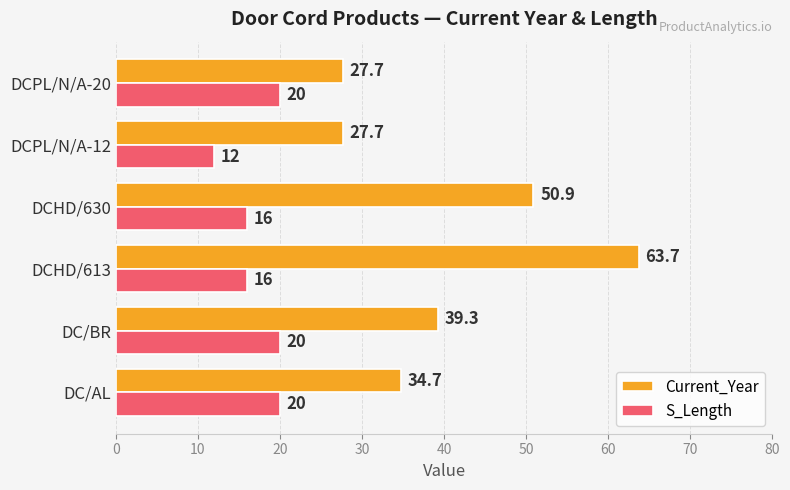

What is the difference between the maximum and second lowest values in the Current_Year series?

36.0